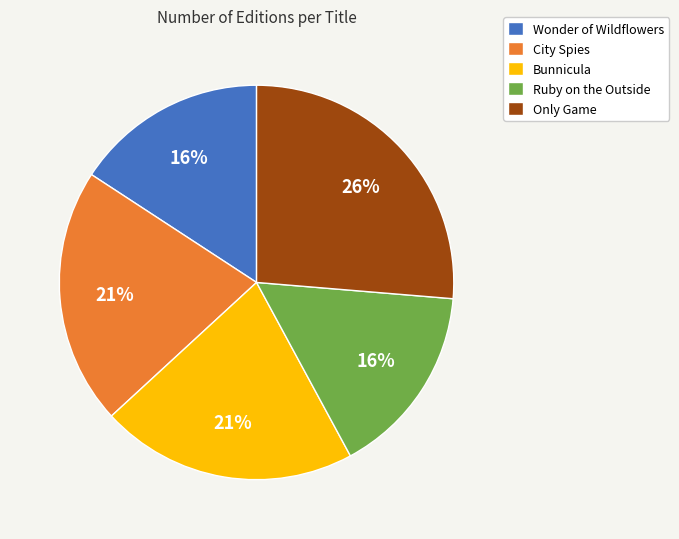

Which slice is the largest?

Only Game